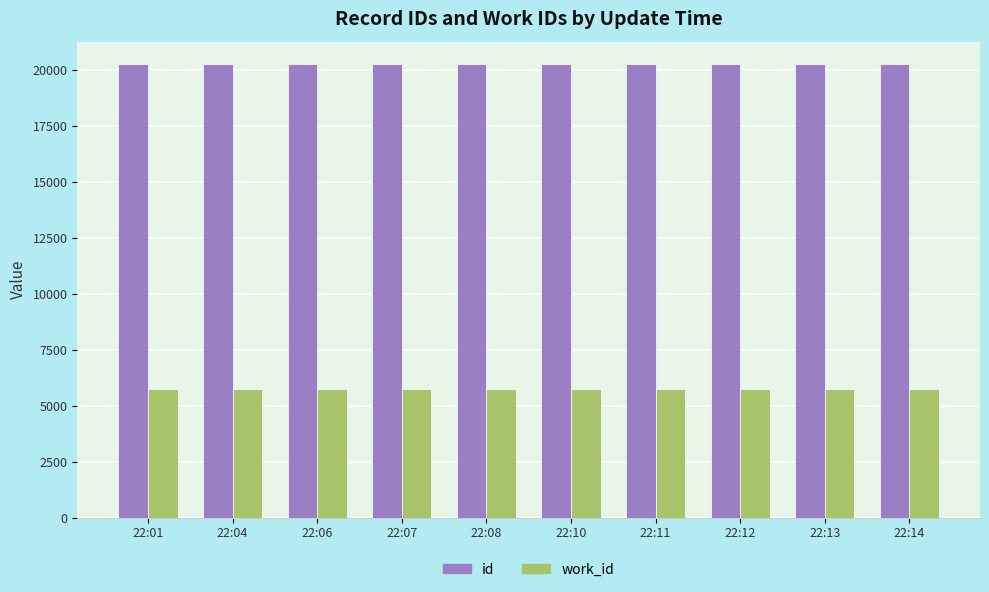

At 22:12, list the series in order from smallest to largest.

work_id, id